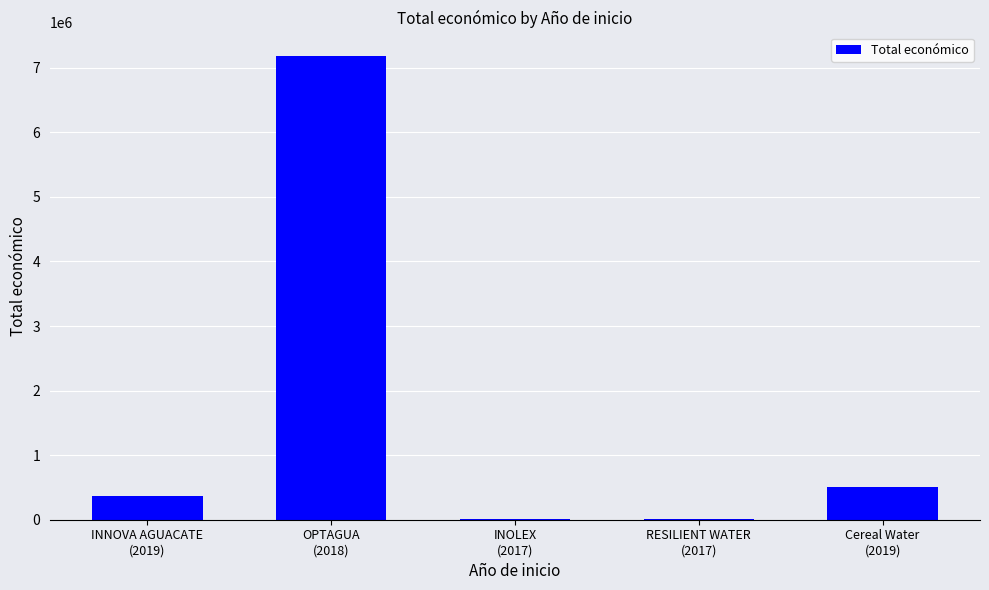

What is the sum of all values?

8071628